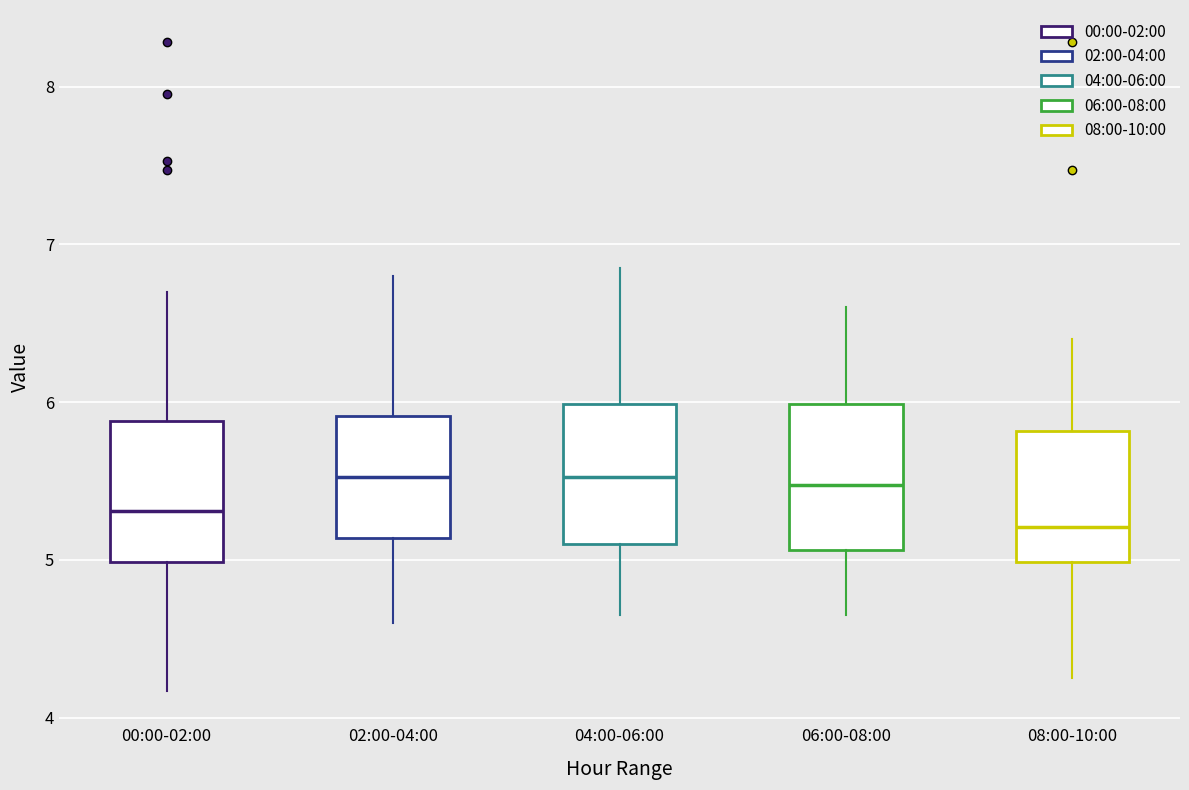

Where is the upper edge of the box for 00:00-02:00 on the y-axis? The values are not printed on the chart, so give them approximately, as read against the axis.

5.9